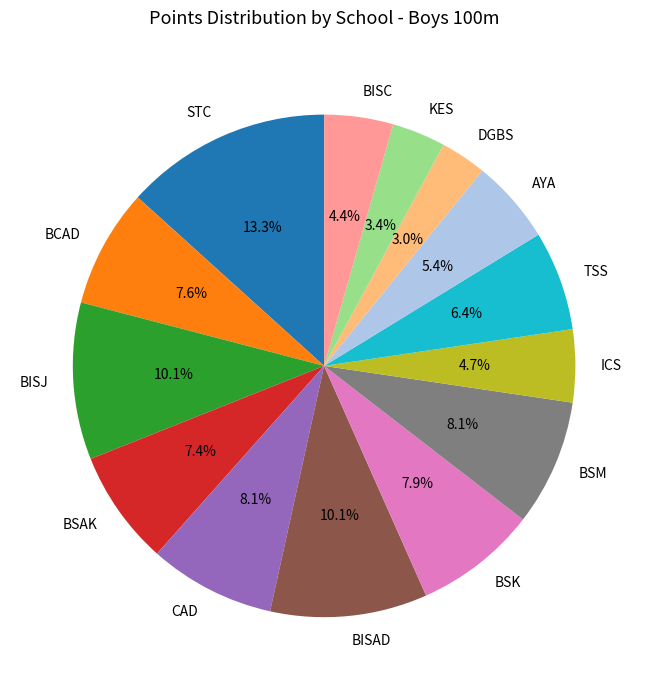

What is the largest slice in the pie chart?

STC